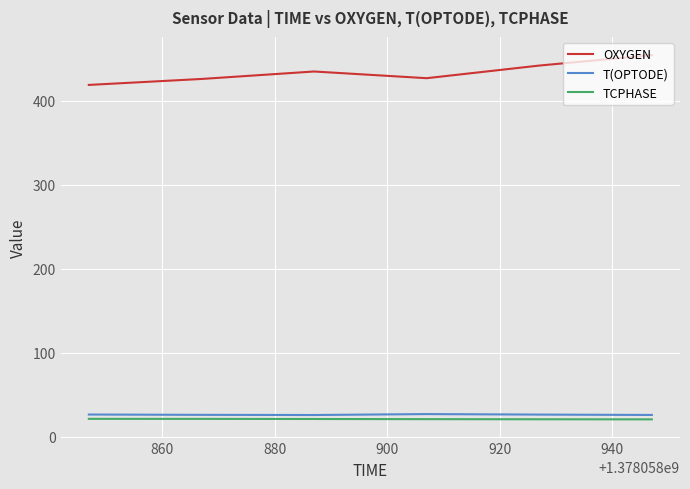

In OXYGEN, how many points are lower than both neighbors (excluding endpoints)?

1